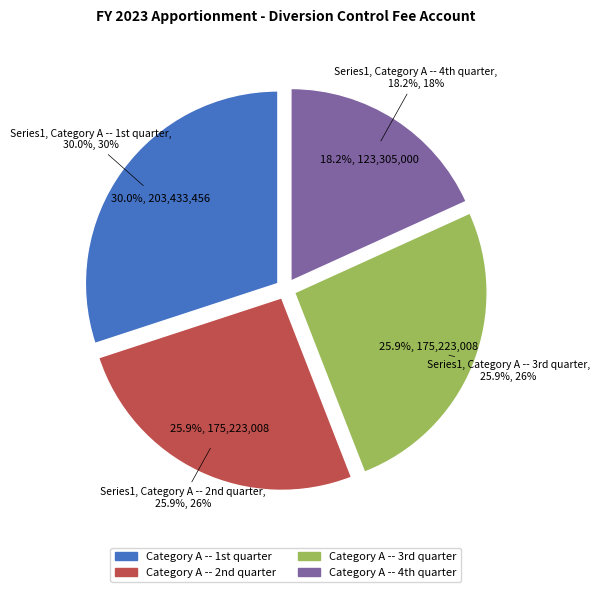

Rank the categories by value from lowest to highest.

Category A -- 4th quarter, Category A -- 2nd quarter, Category A -- 3rd quarter, Category A -- 1st quarter